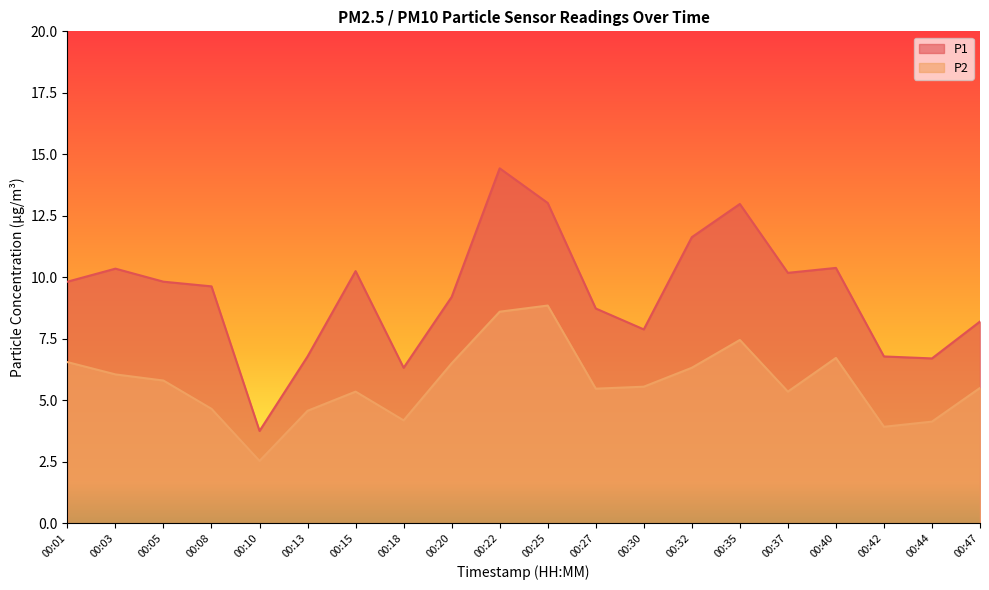

What is the maximum value for P1?

14.4